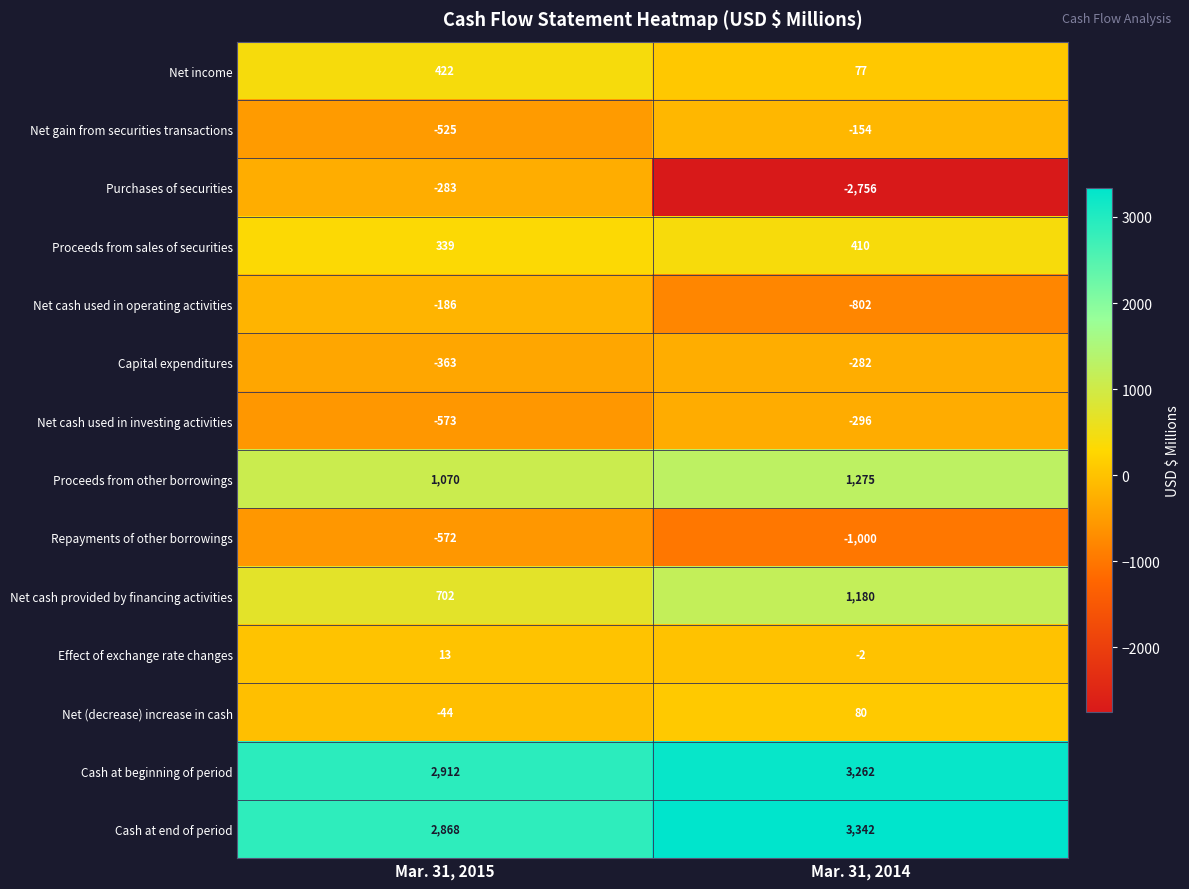

List the series in order of their peak value, highest first.

Cash at end of period, Cash at beginning of period, Proceeds from other borrowings, Net cash provided by financing activities, Net income, Proceeds from sales of securities, Net (decrease) increase in cash, Effect of exchange rate changes, Net gain from securities transactions, Net cash used in operating activities, Capital expenditures, Purchases of securities, Net cash used in investing activities, Repayments of other borrowings